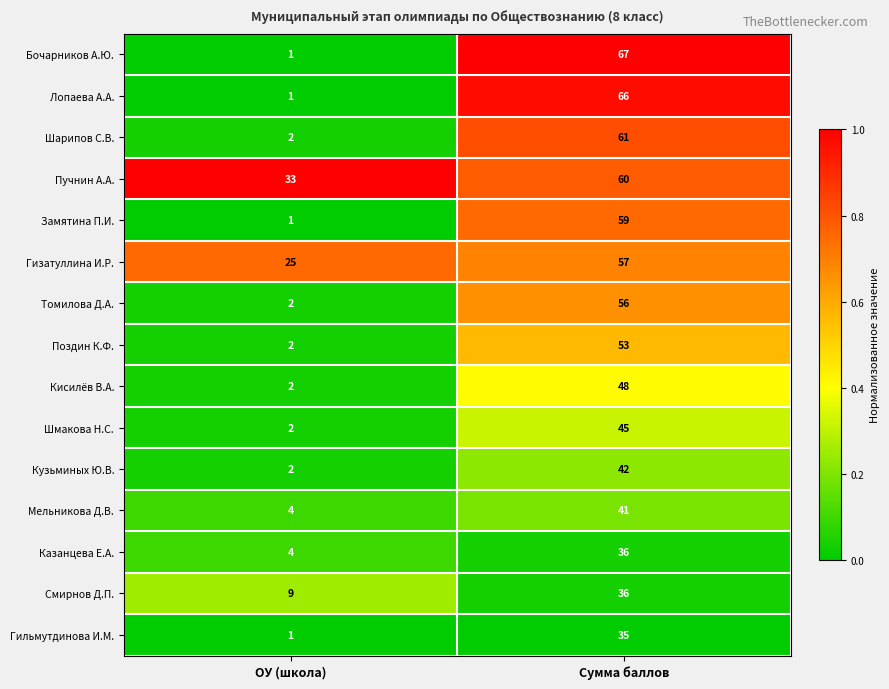

Reading left to right, what are all the values shown in this chart?

Бочарников А.Ю.: ОУ (школа)=1	Сумма баллов=67
Лопаева А.А.: ОУ (школа)=1	Сумма баллов=66
Шарипов С.В.: ОУ (школа)=2	Сумма баллов=61
Пучнин А.А.: ОУ (школа)=33	Сумма баллов=60
Замятина П.И.: ОУ (школа)=1	Сумма баллов=59
Гизатуллина И.Р.: ОУ (школа)=25	Сумма баллов=57
Томилова Д.А.: ОУ (школа)=2	Сумма баллов=56
Поздин К.Ф.: ОУ (школа)=2	Сумма баллов=53
Кисилёв В.А.: ОУ (школа)=2	Сумма баллов=48
Шмакова Н.С.: ОУ (школа)=2	Сумма баллов=45
Кузьминых Ю.В.: ОУ (школа)=2	Сумма баллов=42
Мельникова Д.В.: ОУ (школа)=4	Сумма баллов=41
Казанцева Е.А.: ОУ (школа)=4	Сумма баллов=36
Смирнов Д.П.: ОУ (школа)=9	Сумма баллов=36
Гильмутдинова И.М.: ОУ (школа)=1	Сумма баллов=35